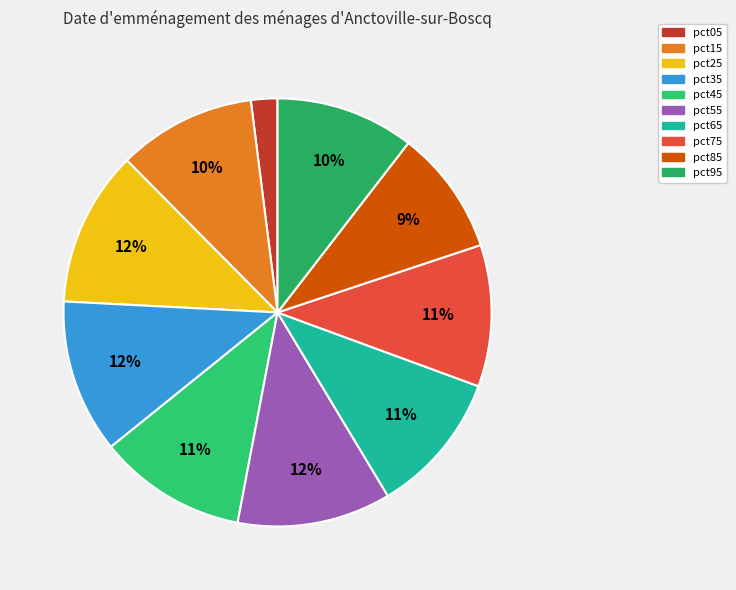

Does pct85 represent more than half of the total?

No